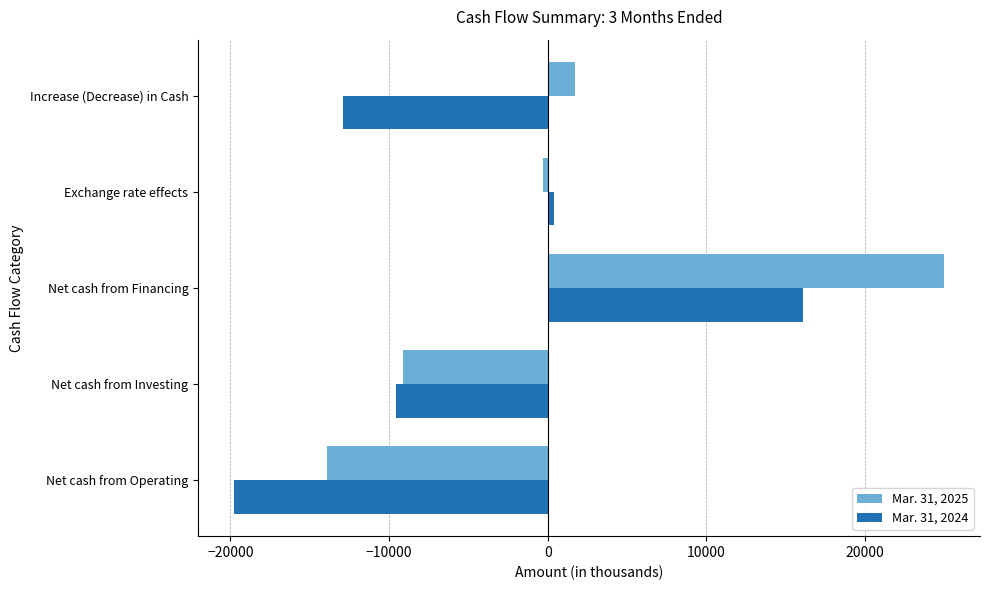

At which category is the sum across all series the highest?

Net cash from Financing